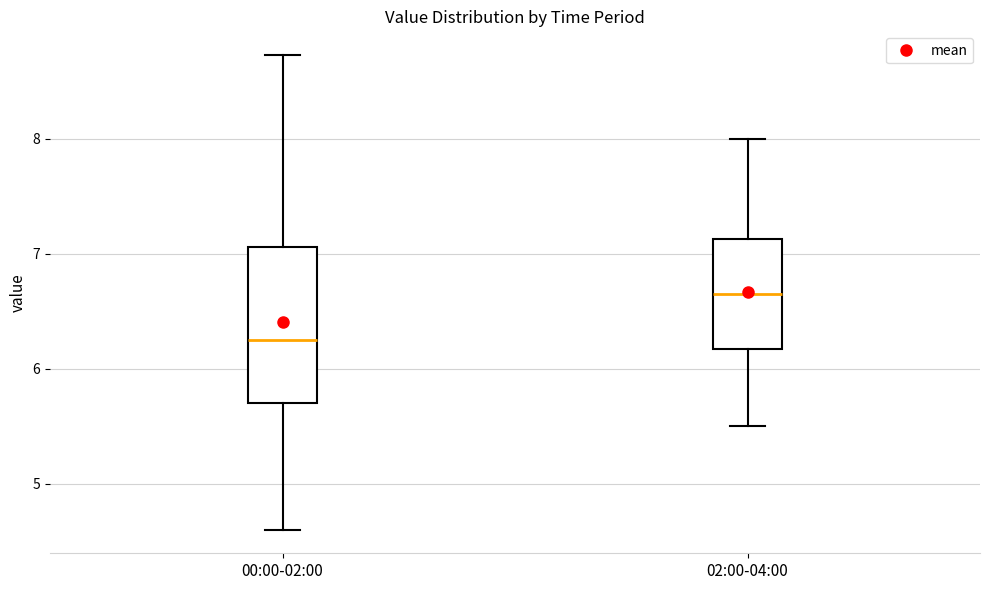

Reading left to right, read every box against the y-axis: the position of its median line, the range the box covers, and the ends of its whiskers. The values are not printed on the chart, so give them approximately, as read against the axis.

00:00-02:00: median 6.3, box 5.7 to 7.1, whiskers 4.6 to 8.7
02:00-04:00: median 6.7, box 6.2 to 7.1, whiskers 5.5 to 8.0